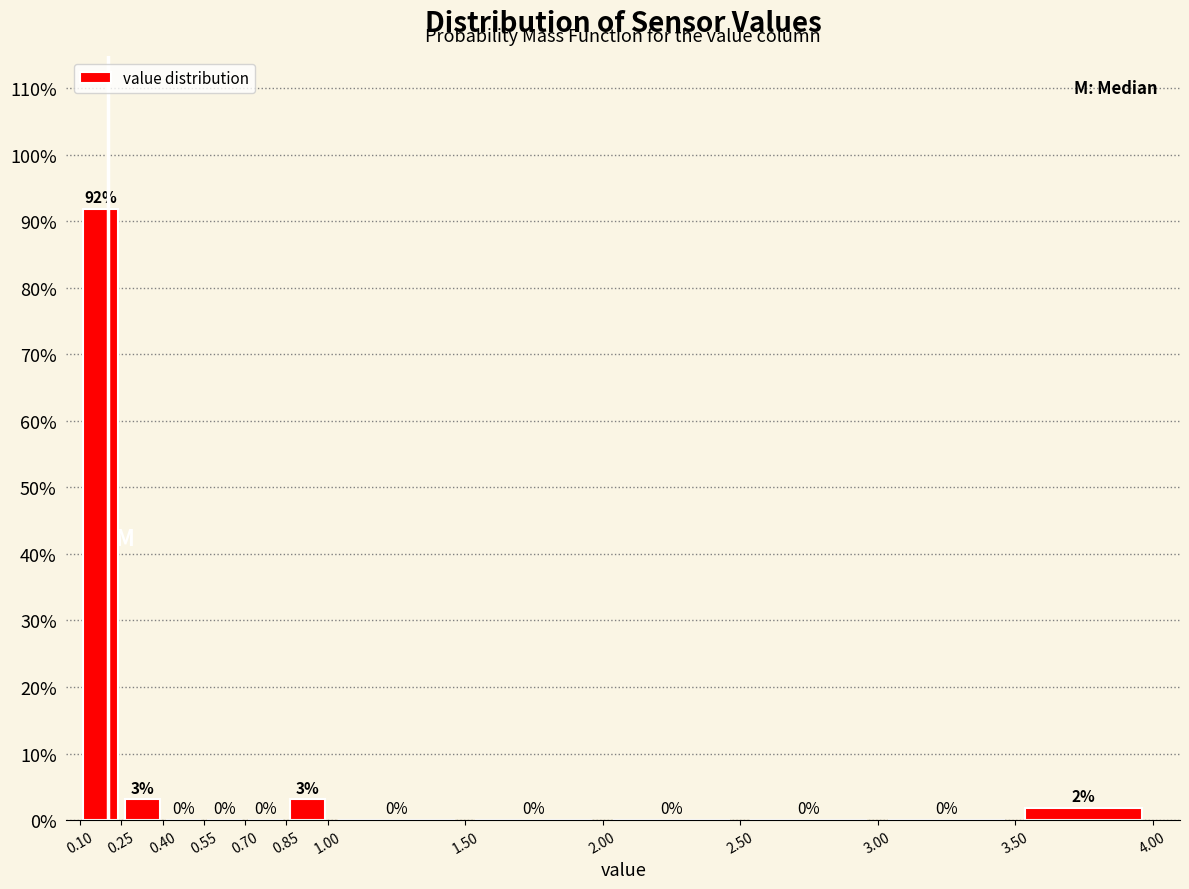

Which range on the x-axis has the tallest bar?

0.10 to 0.25